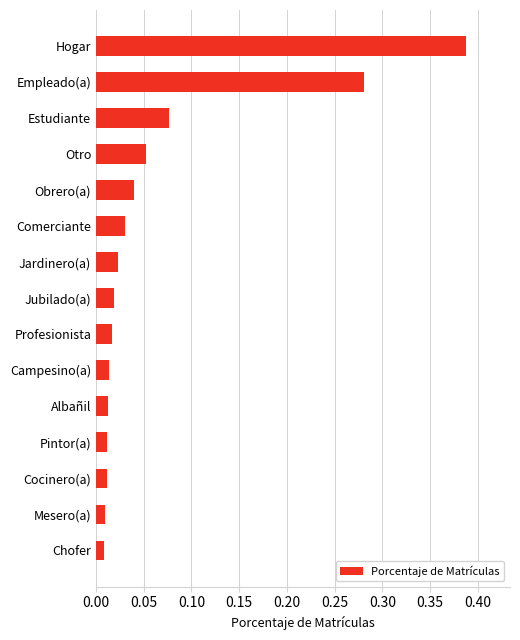

What is the sum of all values?

1.0